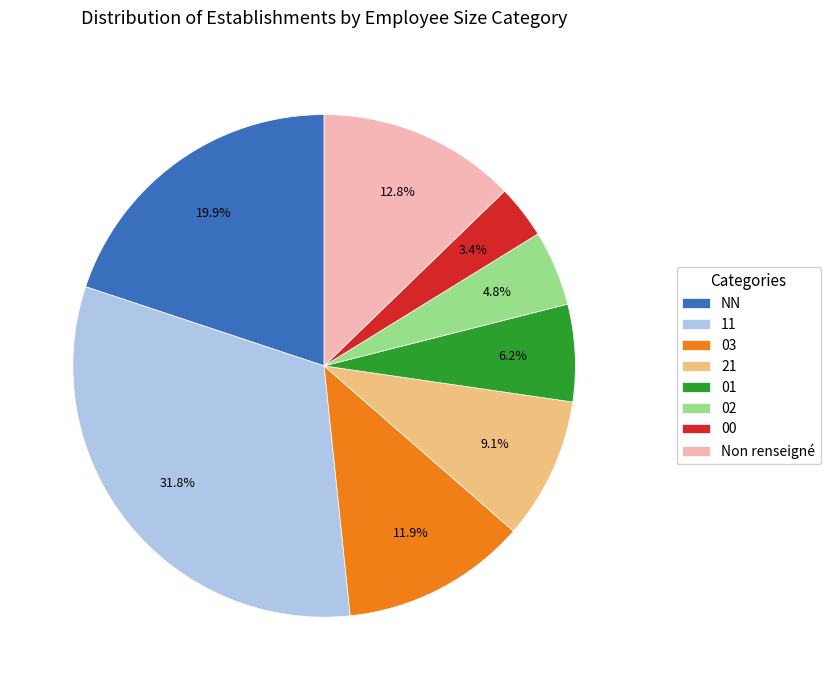

Does any single category account for the majority?

No